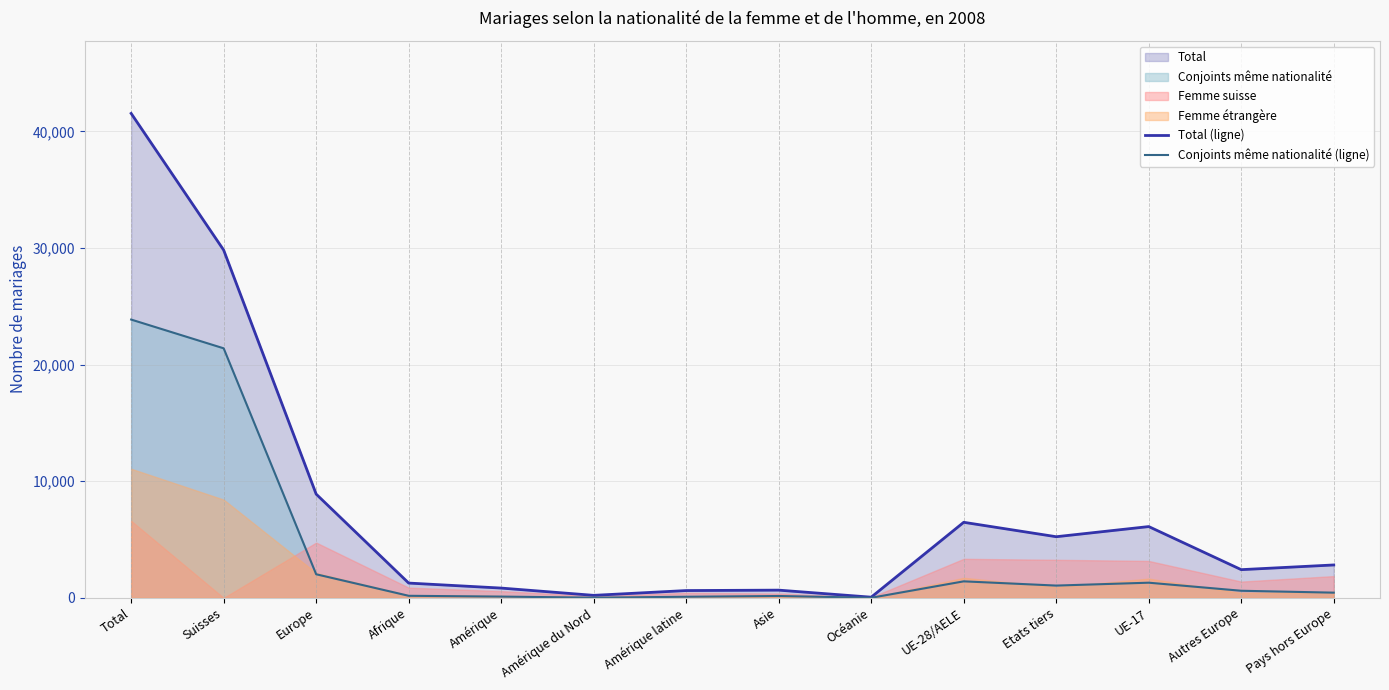

How many lines are shown in the chart?

2